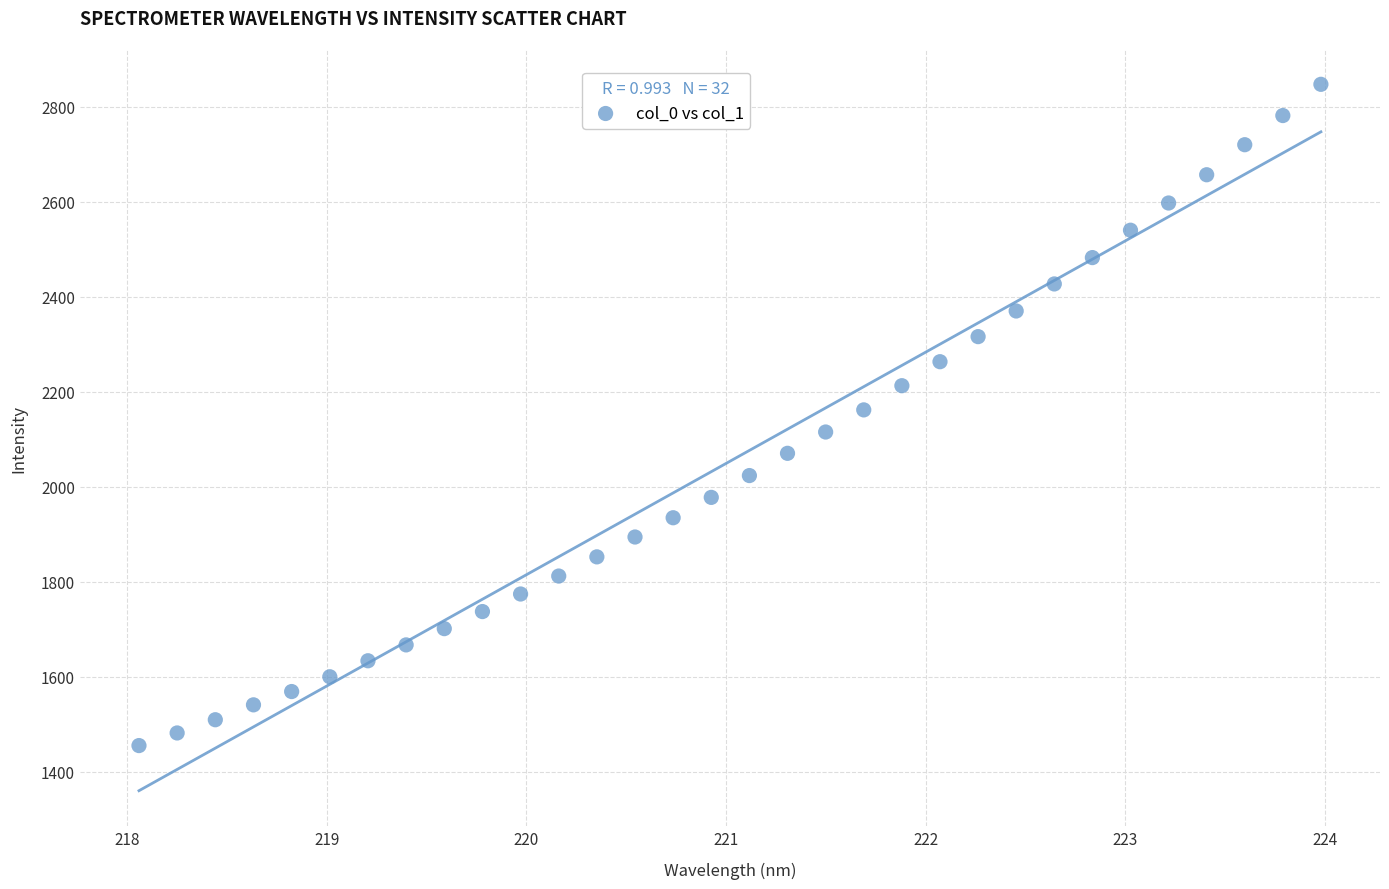

What is the range of X values (max minus min)?

5.9